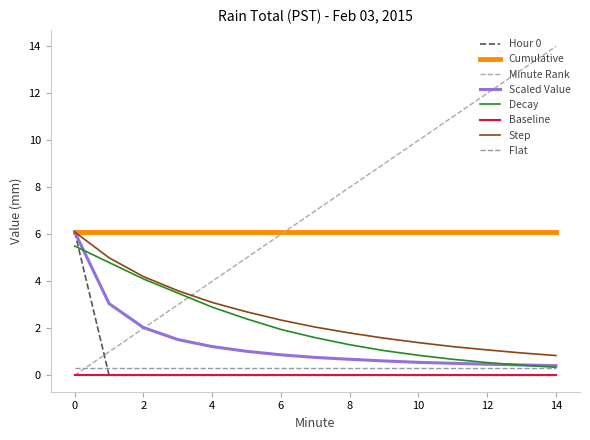

Does the chart display data point markers on the line(s)?

No